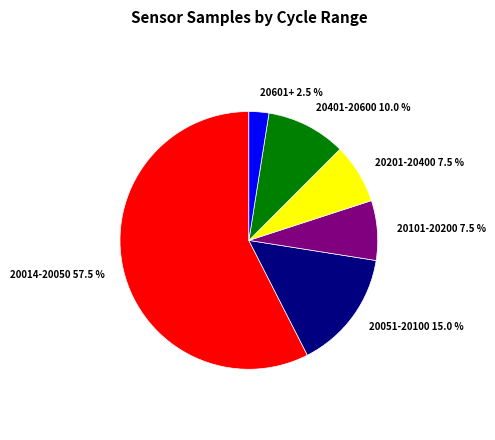

How many slices are in this pie chart?

6